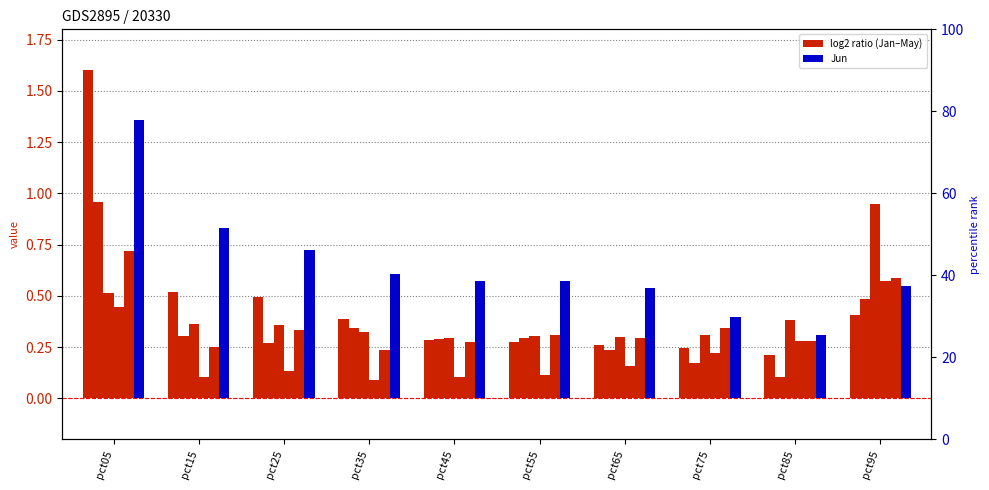

True or false: Jan has a value of 0.5 at pct25.

True